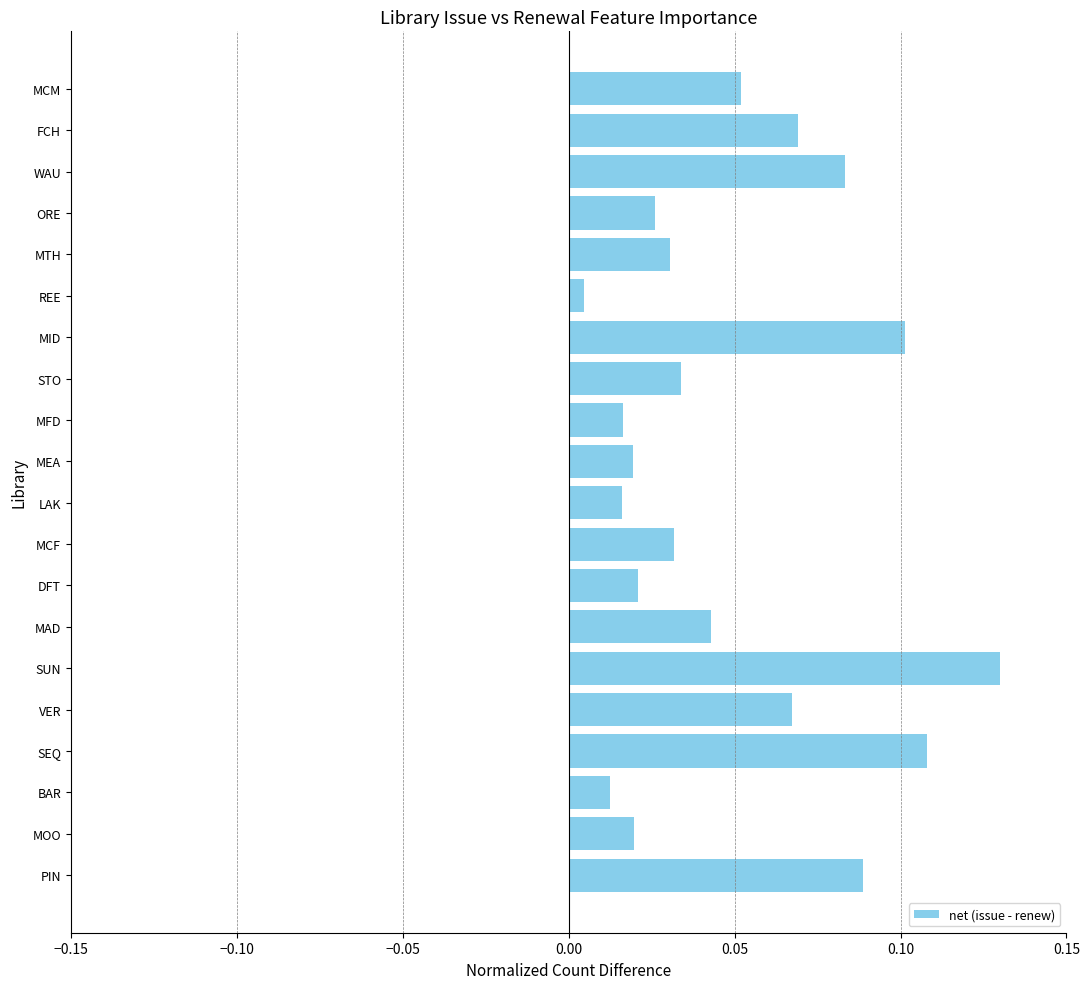

Is it true that the value at MTH is 0.1?

False